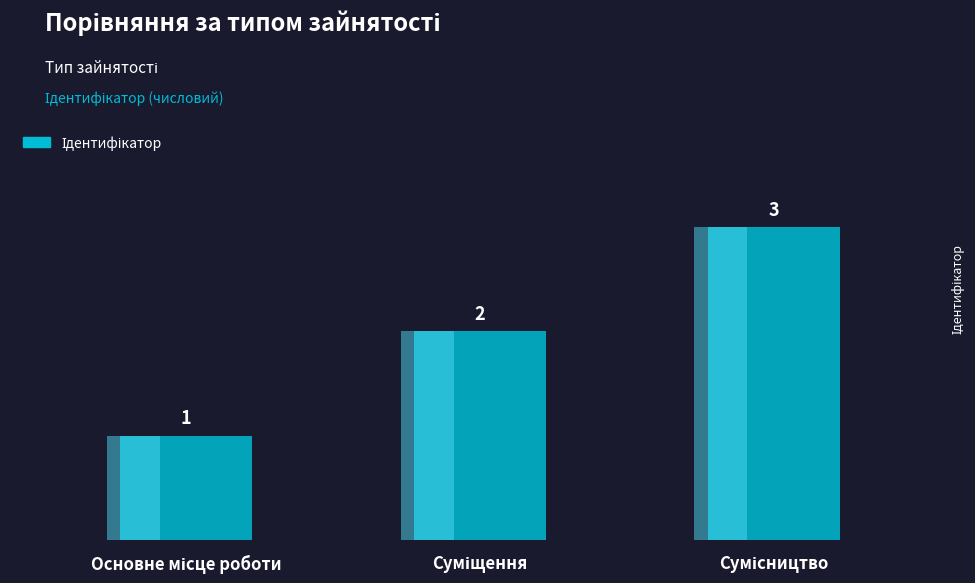

What is the difference between the values at Основне місце роботи and Сумісництво?

2